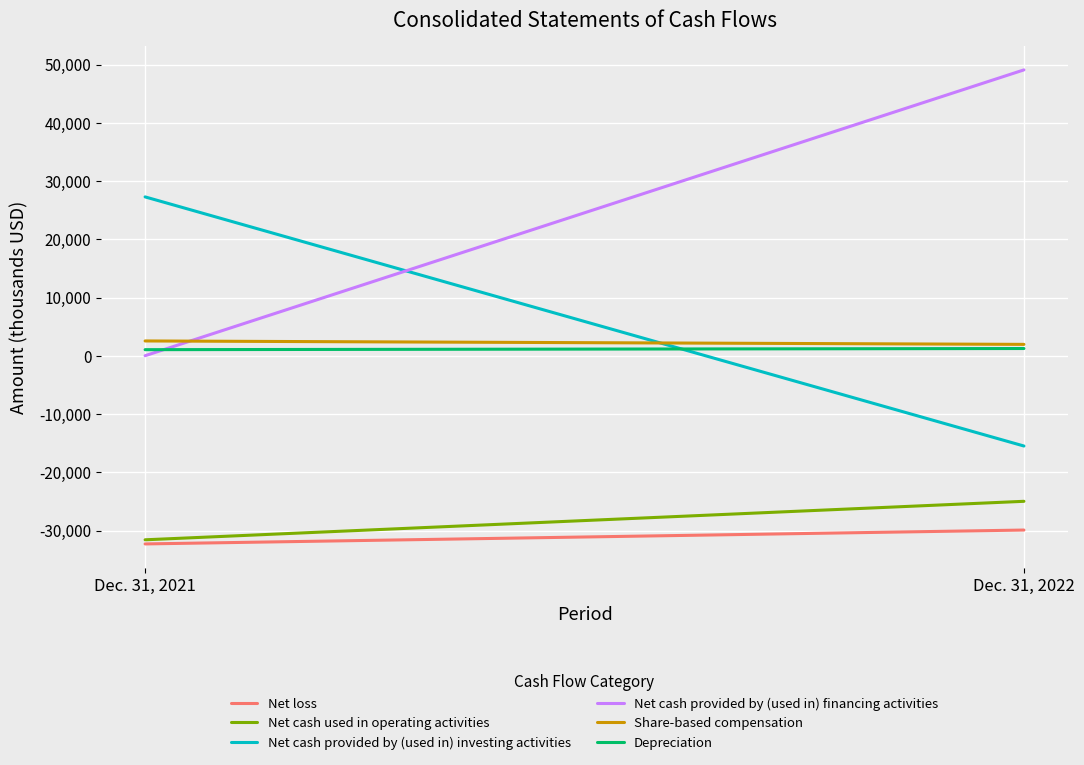

What is the maximum value for Net cash provided by (used in) financing activities?

49109